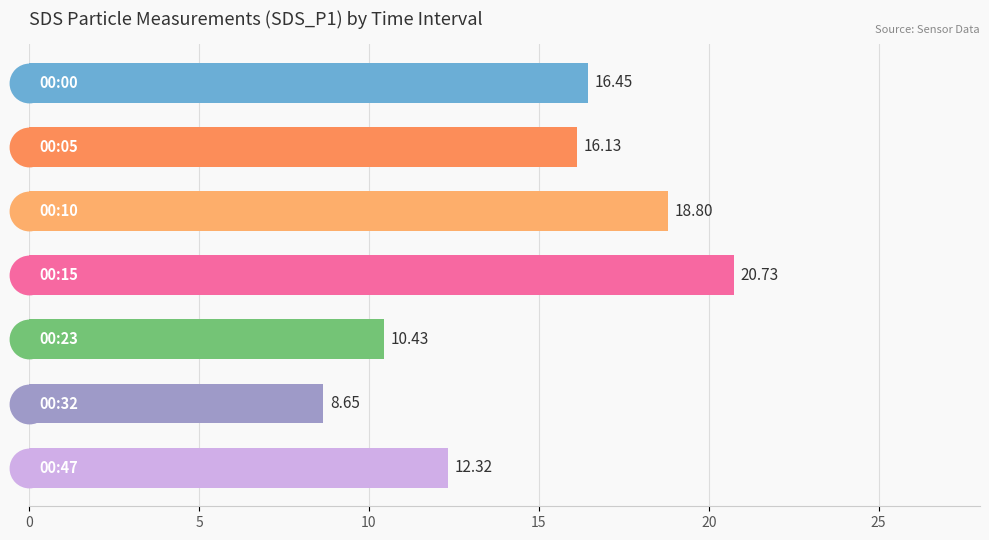

How many bars are there in total?

7